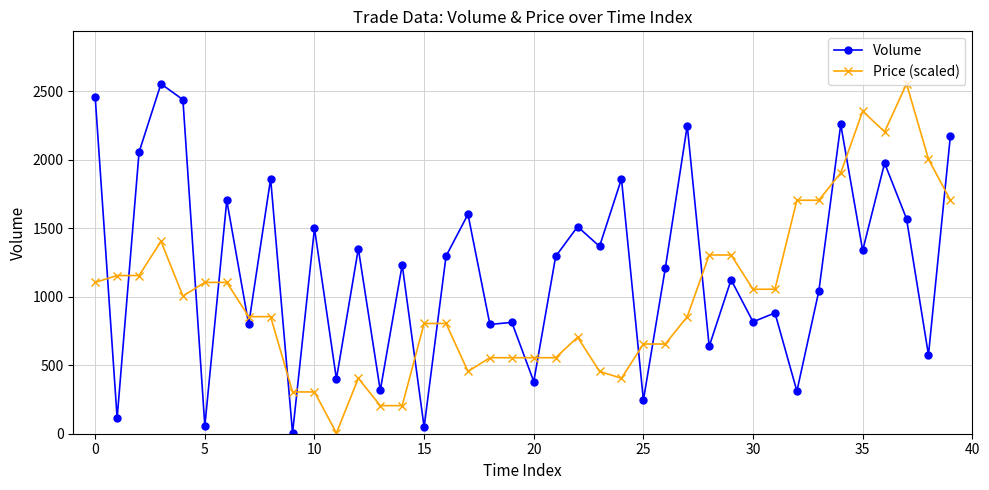

Rank the series by their average value, from lowest to highest.

Price (scaled), Volume